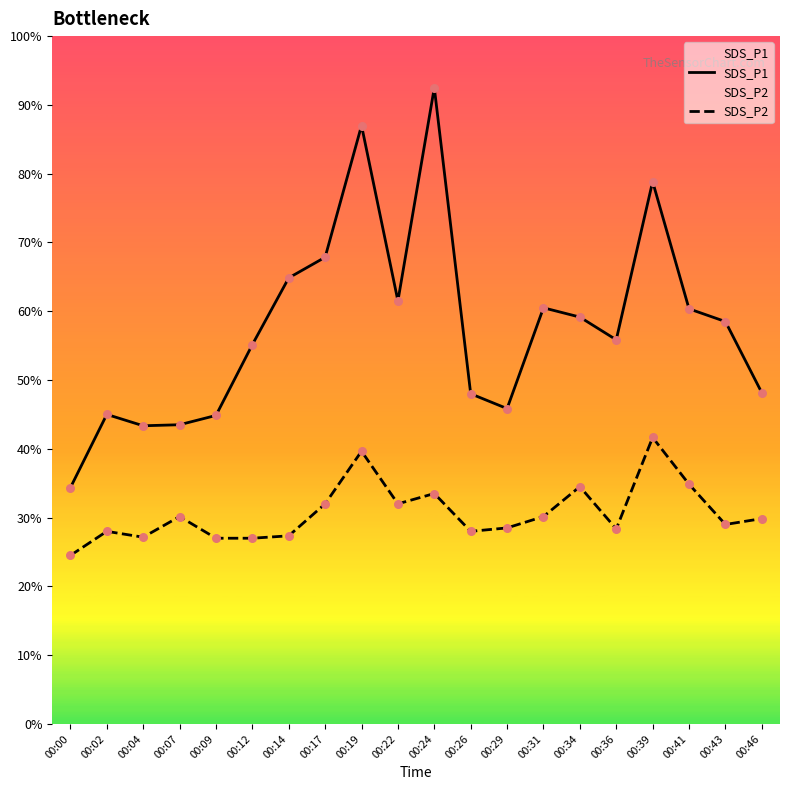

Which series has the largest total across all categories?

SDS_P1